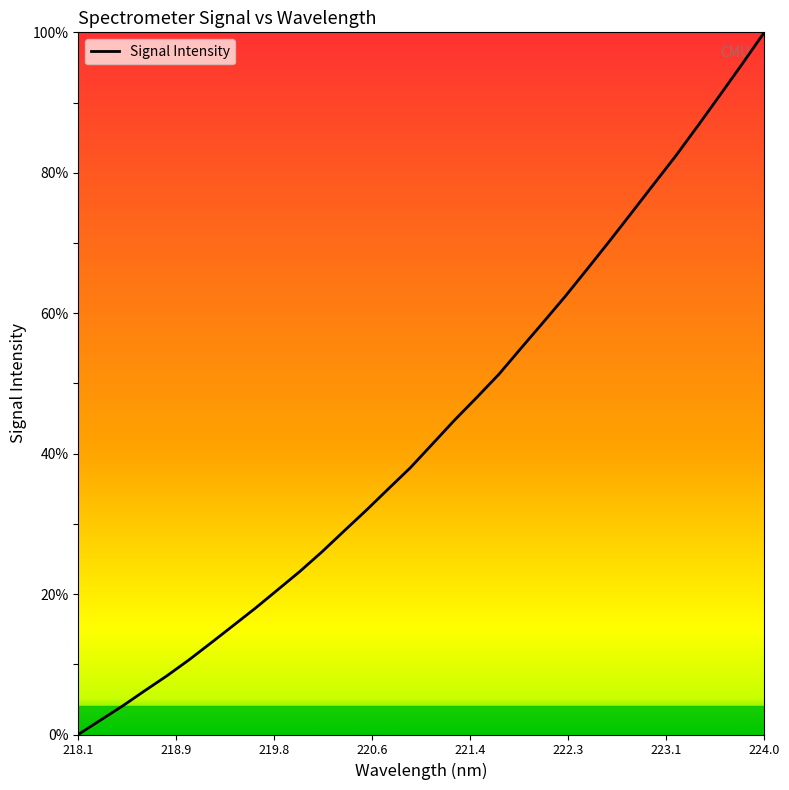

Does the chart have visible grid lines?

No